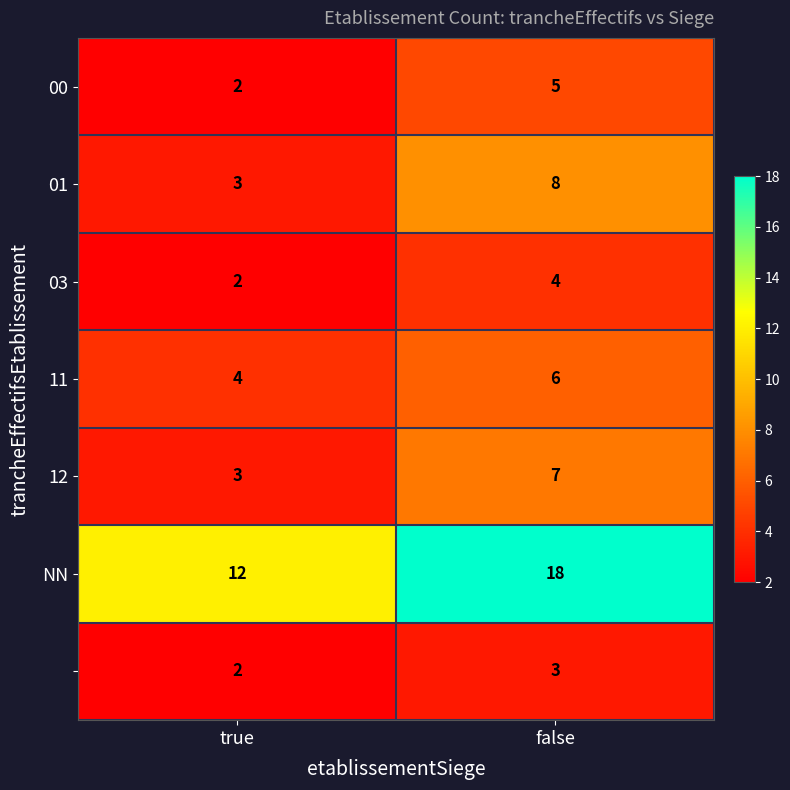

At which category does the chart reach its minimum across all series?

true